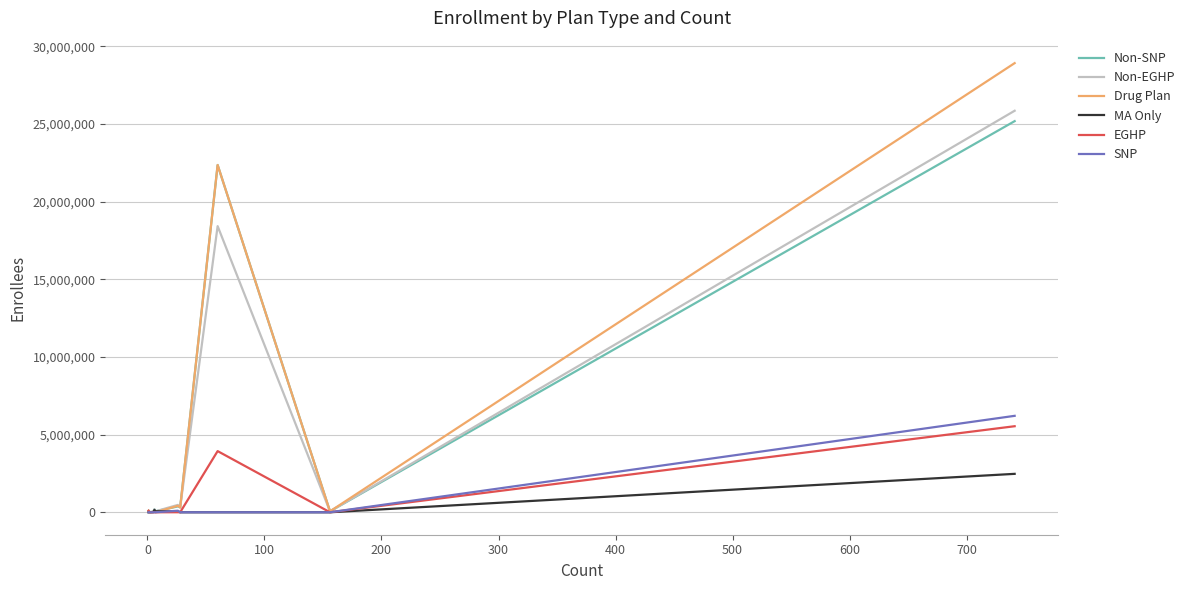

What is the maximum value for SNP?

6210083